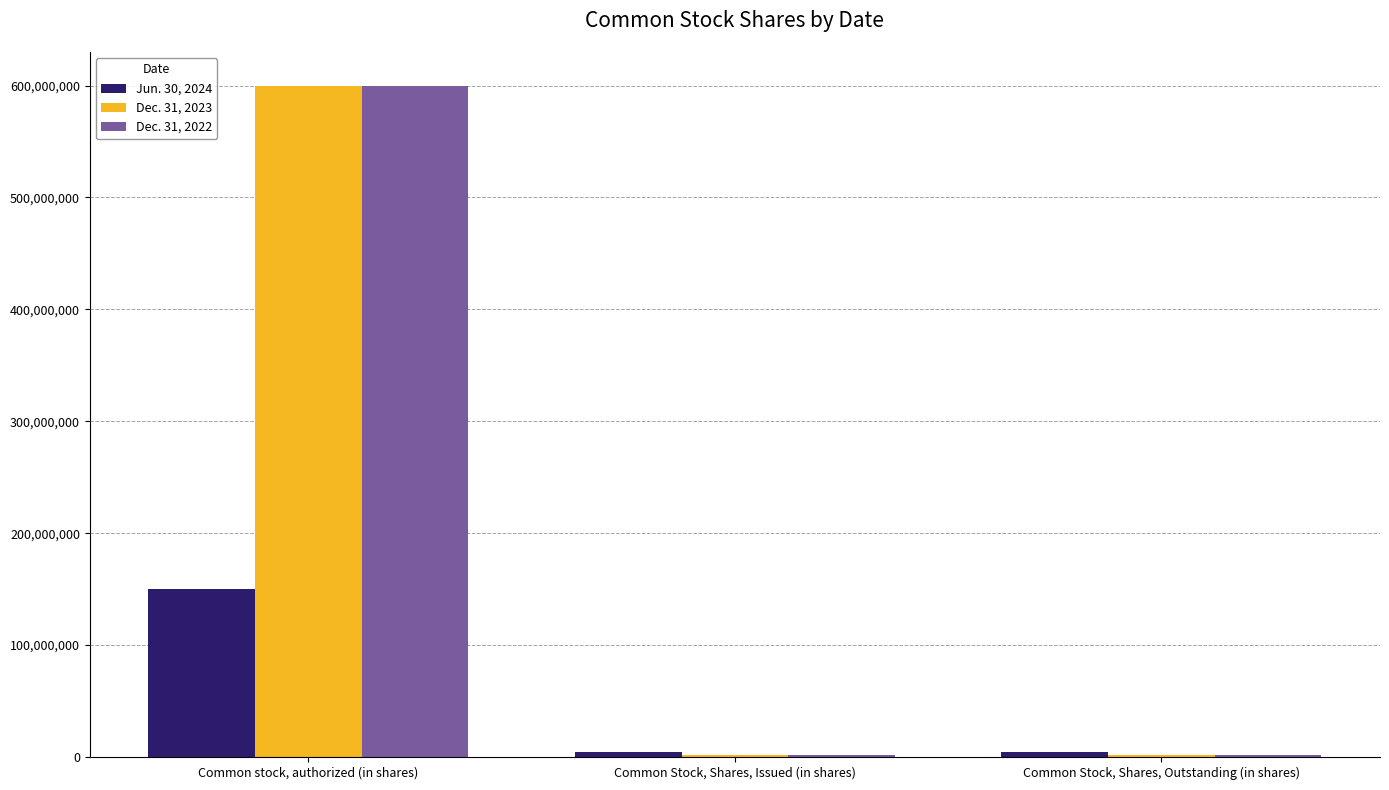

Is it true that Dec. 31, 2022 equals 600000000 at Common stock, authorized (in shares)?

True